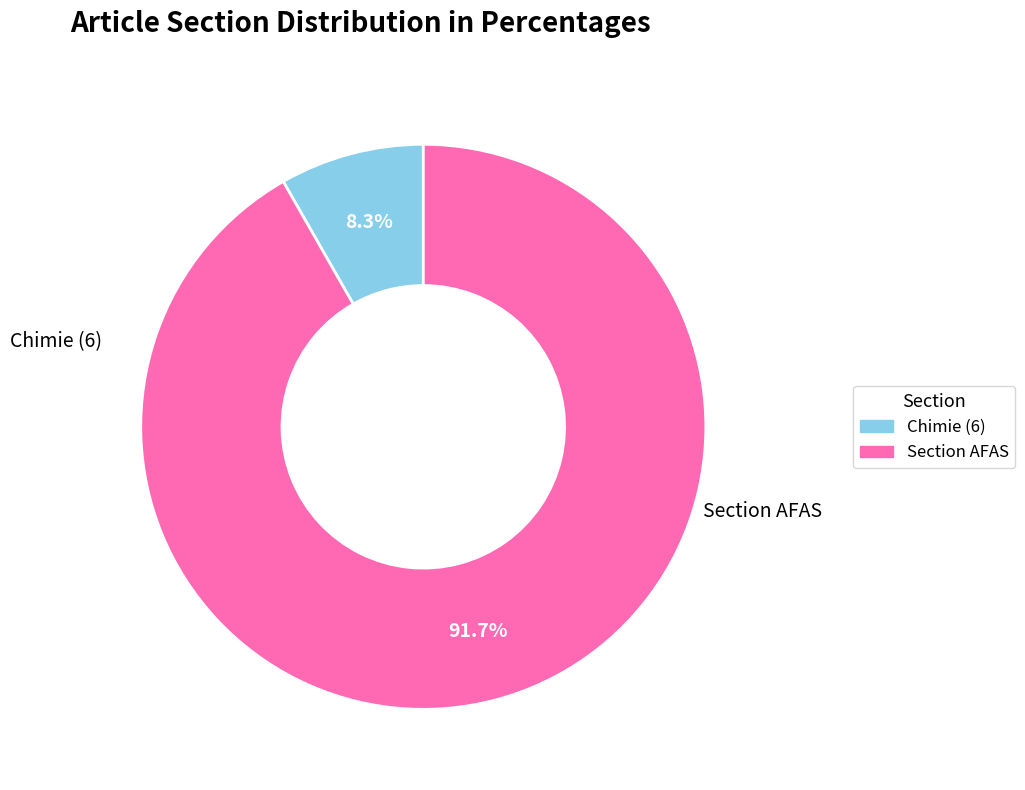

Is there a majority slice in this chart?

Yes